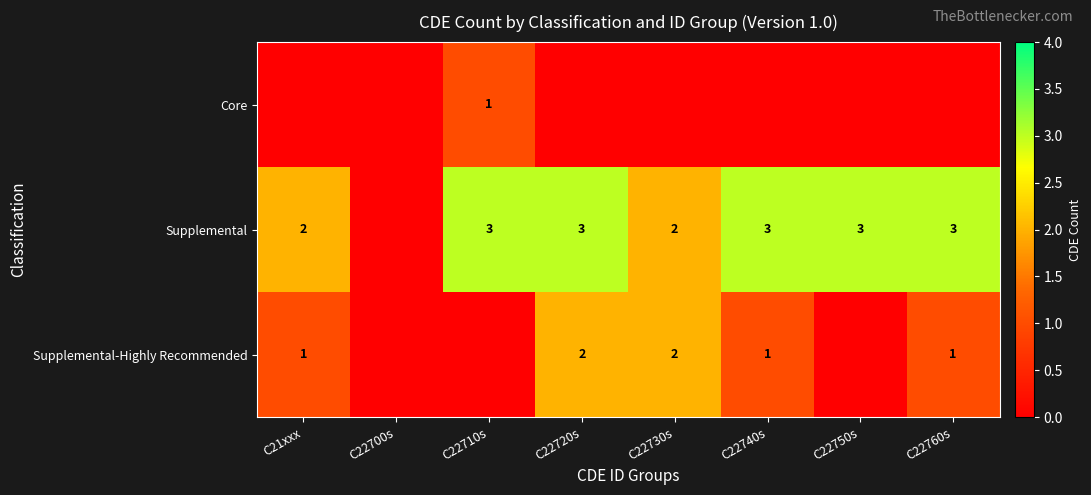

What is the sum of the Supplemental values at C22760s and C22750s?

6